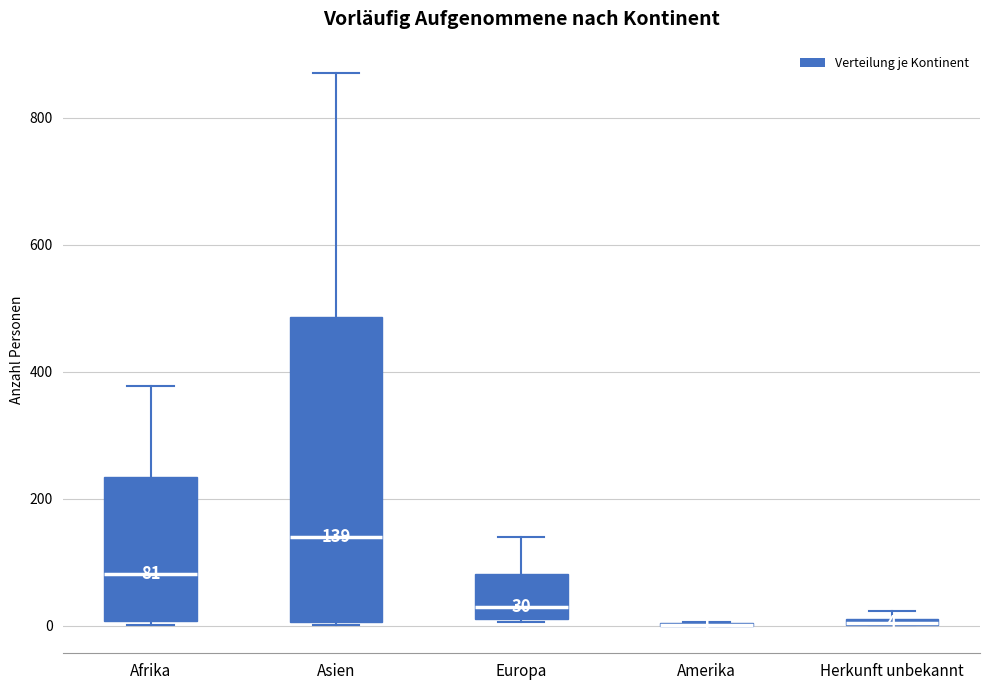

Which box is the tallest, from its lower edge to its upper edge?

Asien